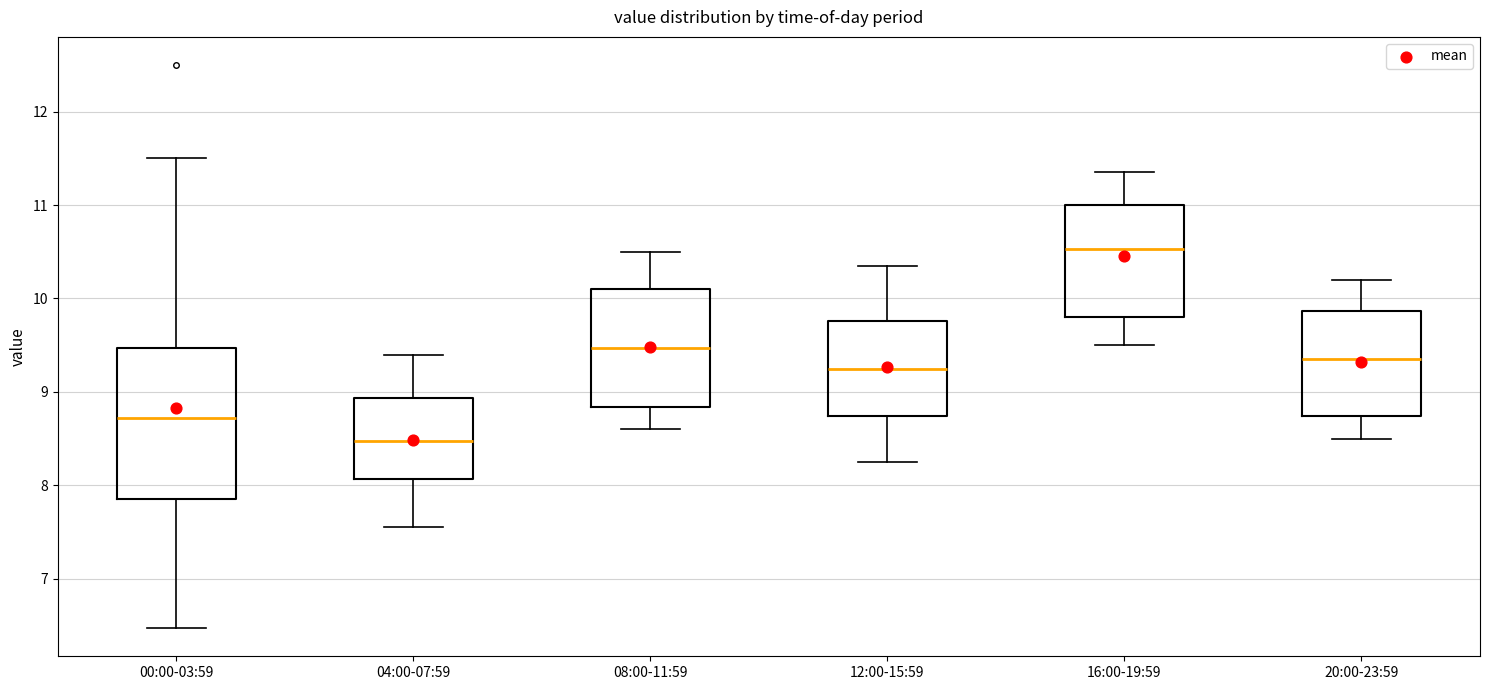

Where is the lower edge of the box for 12:00-15:59 on the y-axis? The values are not printed on the chart, so give them approximately, as read against the axis.

8.7